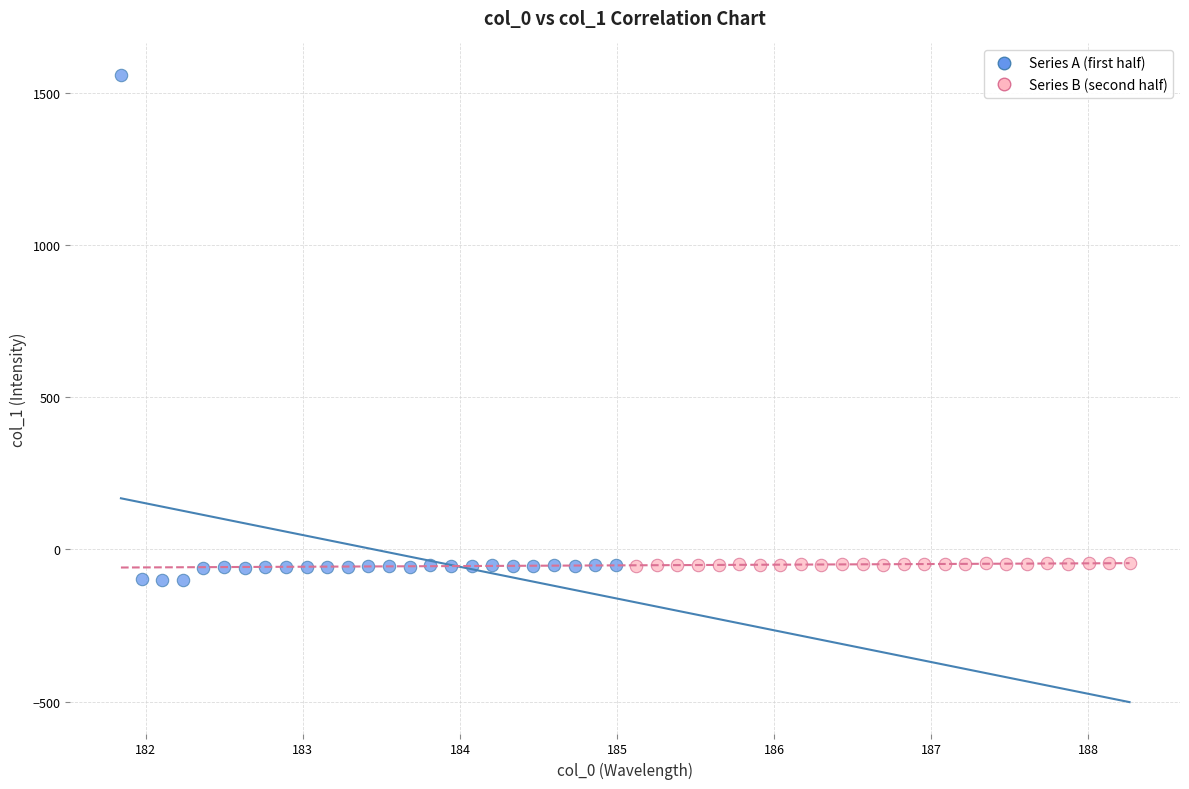

Which series has the widest spread of Y values?

Series A (first half)